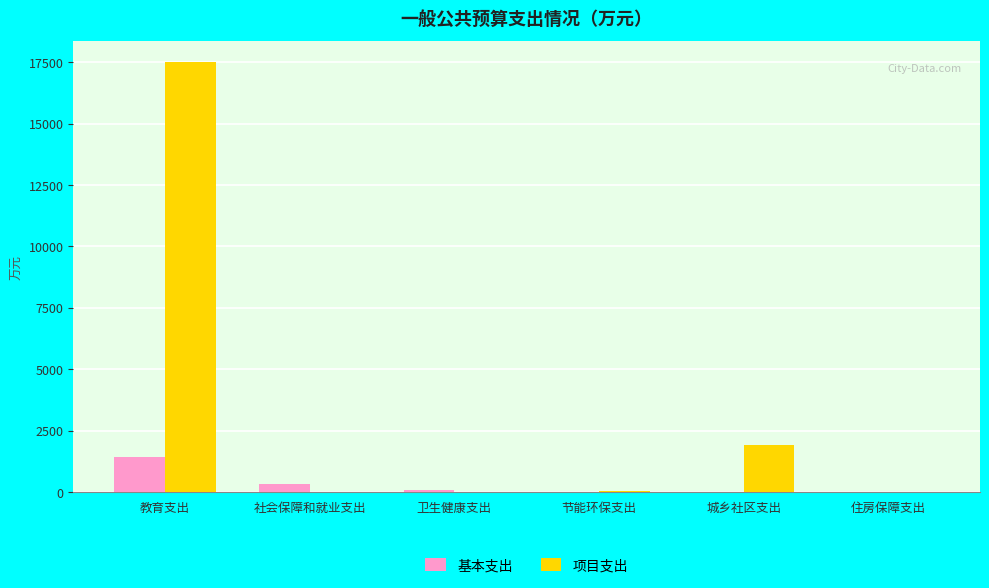

Which series has the largest total across all categories?

项目支出